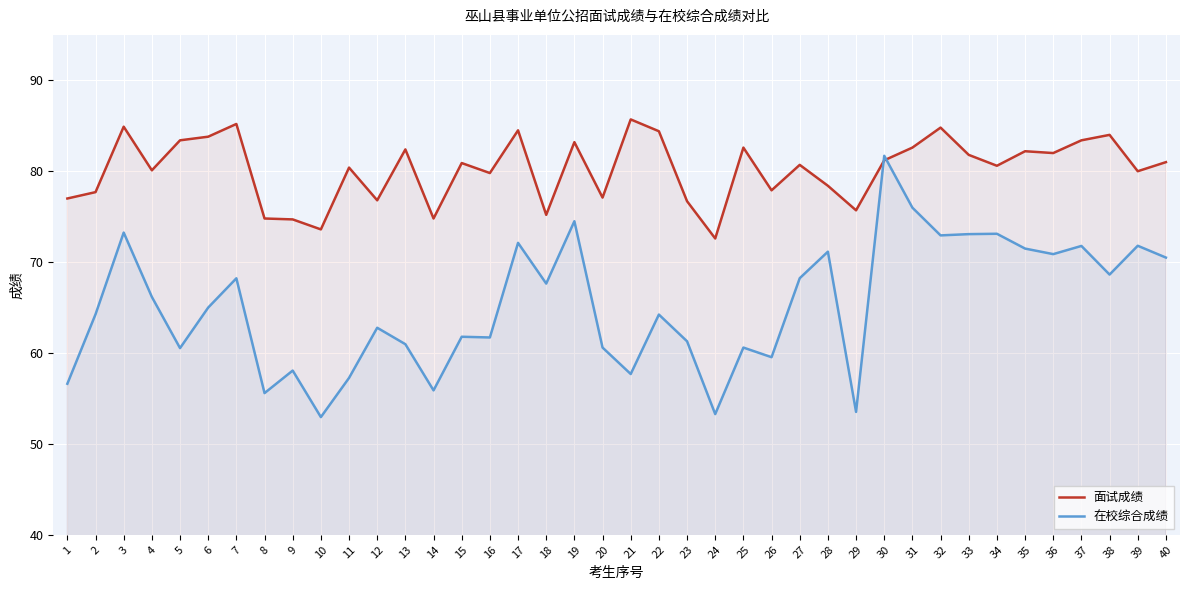

Which series changed the most between 14 and 39?

在校综合成绩